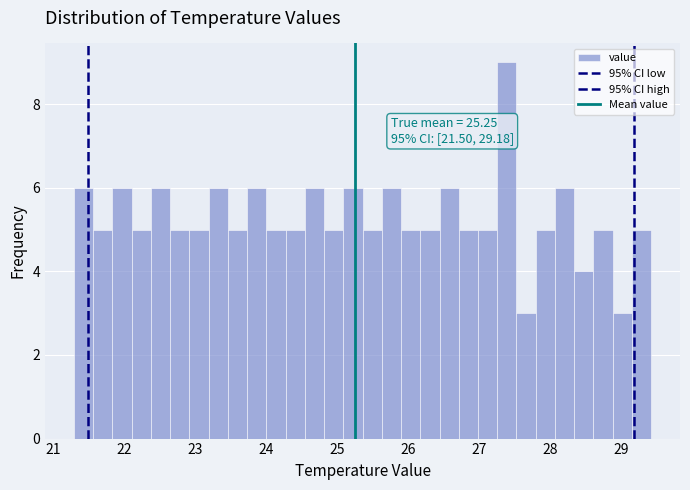

Around what value on the x-axis is the tallest bar? Give the approximate position of its centre, as read against the axis.

27.4